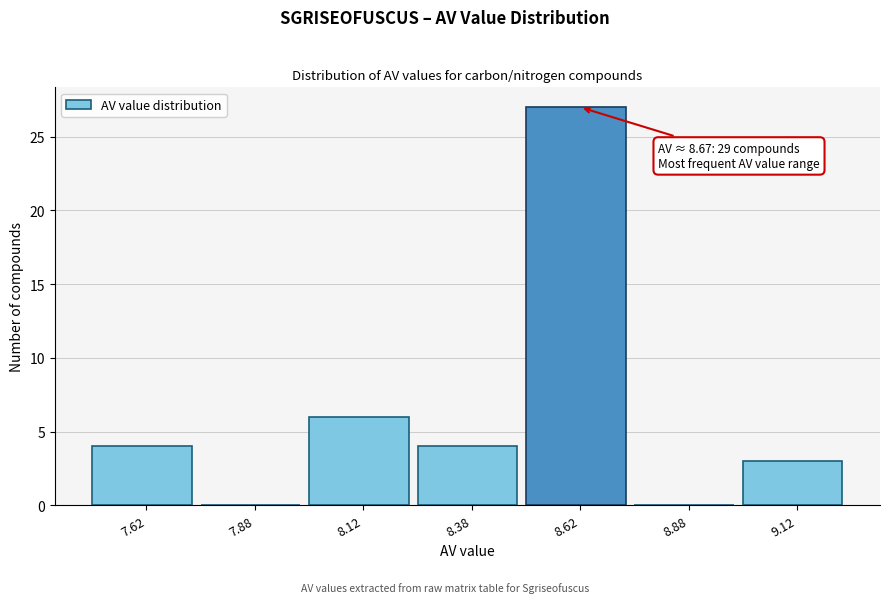

Which range on the x-axis has the tallest bar?

8.50 to 8.75